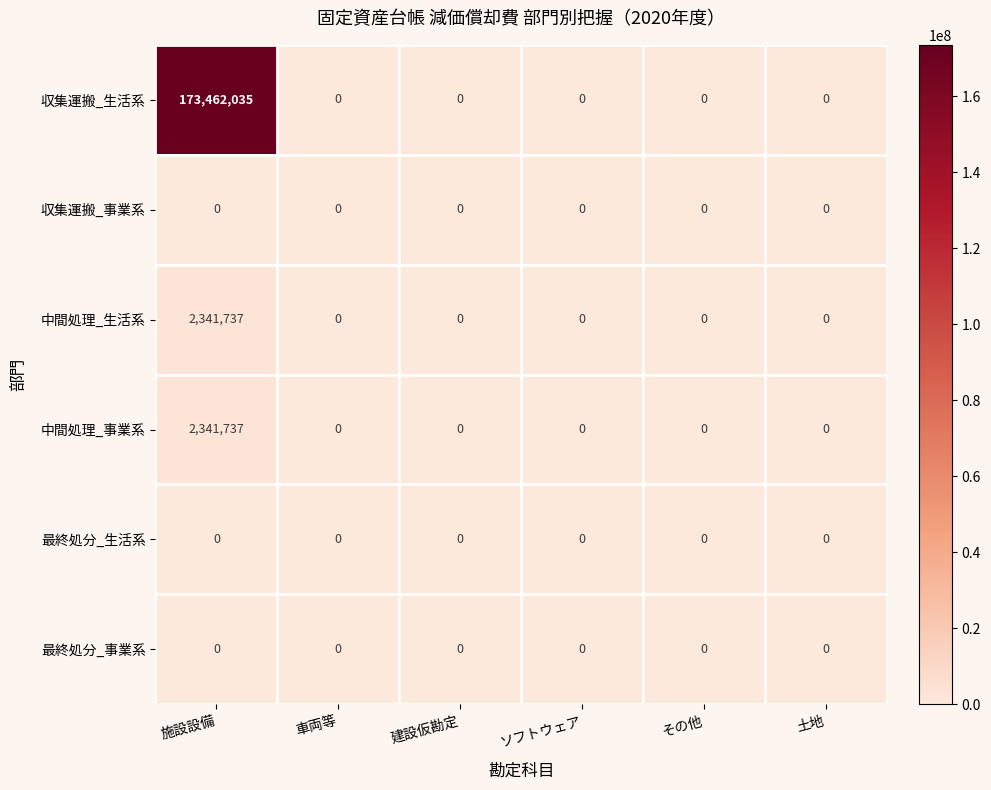

Which series has the widest spread of values?

収集運搬_生活系